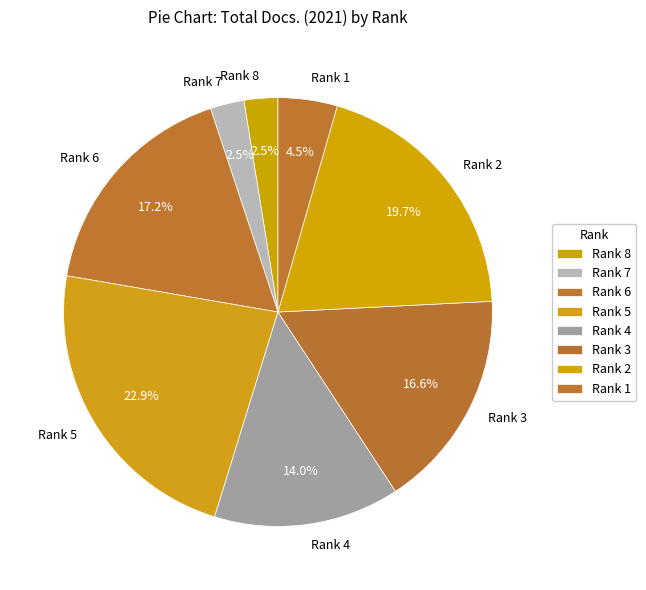

Approximately how many times larger is the value at Rank 4 compared to Rank 1?

3.1